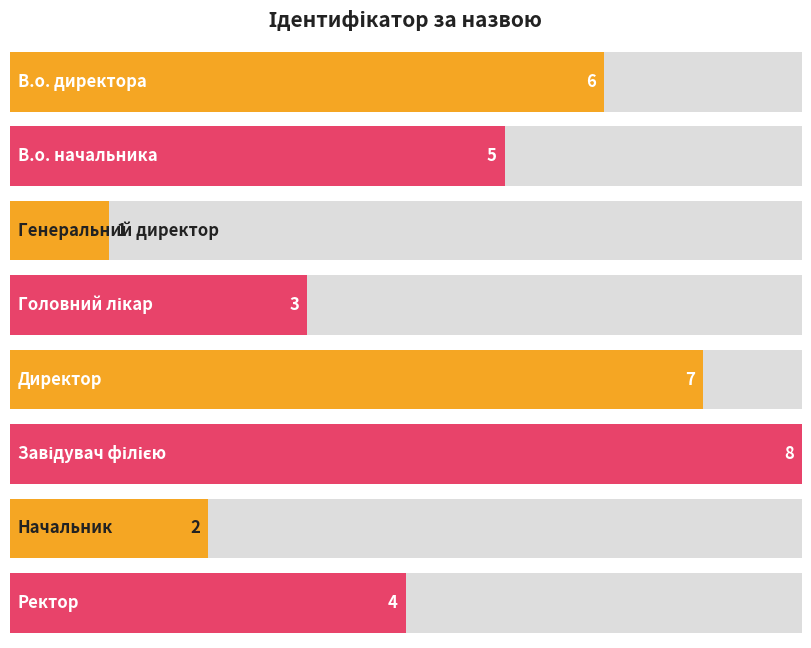

Approximately how many times larger is the value at Завідувач філією compared to Головний лікар?

2.7